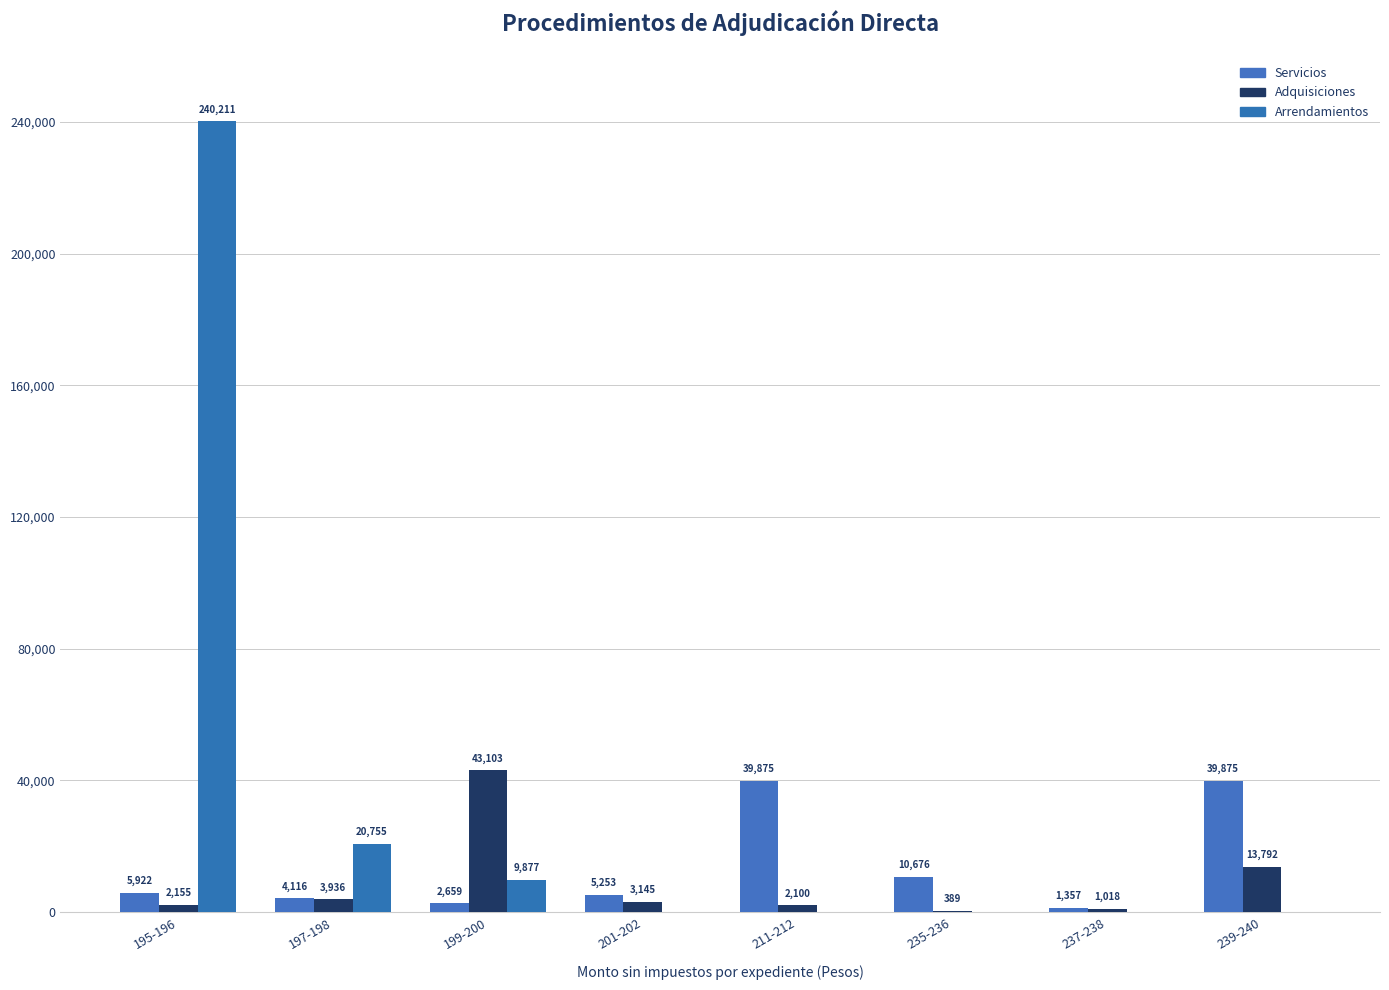

What is the difference between the second highest and second lowest values in the Servicios series?

37215.5